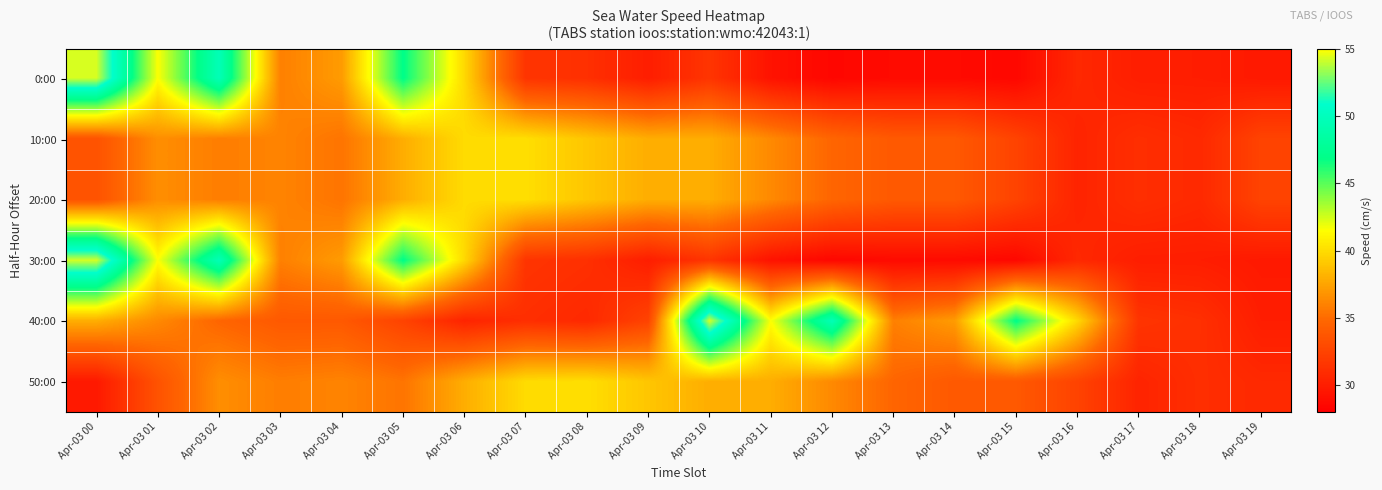

Reading left to right, what are all the values shown in this chart?

0:00: Apr-03 00=54.3	Apr-03 01=41.6	Apr-03 02=49.7	Apr-03 03=35.9	Apr-03 04=37.1	Apr-03 05=47.0	Apr-03 06=39.9	Apr-03 07=31.5	Apr-03 08=31.2	Apr-03 09=30.0	Apr-03 10=31.5	Apr-03 11=29.3	Apr-03 12=28.5	Apr-03 13=28.8	Apr-03 14=28.8	Apr-03 15=28.6	Apr-03 16=30.7	Apr-03 17=30.0	Apr-03 18=30.0	Apr-03 19=29.7
10:00: Apr-03 00=33.5	Apr-03 01=36.5	Apr-03 02=35.8	Apr-03 03=36.1	Apr-03 04=35.4	Apr-03 05=37.9	Apr-03 06=40.0	Apr-03 07=40.1	Apr-03 08=39.0	Apr-03 09=37.9	Apr-03 10=37.9	Apr-03 11=36.3	Apr-03 12=34.7	Apr-03 13=33.9	Apr-03 14=33.9	Apr-03 15=32.5	Apr-03 16=30.4	Apr-03 17=31.1	Apr-03 18=30.8	Apr-03 19=32.5
20:00: Apr-03 00=33.5	Apr-03 01=36.5	Apr-03 02=35.8	Apr-03 03=36.1	Apr-03 04=35.4	Apr-03 05=37.9	Apr-03 06=40.0	Apr-03 07=40.1	Apr-03 08=39.0	Apr-03 09=37.9	Apr-03 10=37.9	Apr-03 11=36.3	Apr-03 12=34.7	Apr-03 13=33.9	Apr-03 14=33.9	Apr-03 15=32.5	Apr-03 16=30.4	Apr-03 17=31.1	Apr-03 18=30.8	Apr-03 19=32.5
30:00: Apr-03 00=54.3	Apr-03 01=41.6	Apr-03 02=49.7	Apr-03 03=35.9	Apr-03 04=37.1	Apr-03 05=47.0	Apr-03 06=39.9	Apr-03 07=31.5	Apr-03 08=31.2	Apr-03 09=30.0	Apr-03 10=31.5	Apr-03 11=29.3	Apr-03 12=28.5	Apr-03 13=28.8	Apr-03 14=28.8	Apr-03 15=28.6	Apr-03 16=30.7	Apr-03 17=30.0	Apr-03 18=30.0	Apr-03 19=29.7
40:00: Apr-03 00=37.9	Apr-03 01=36.3	Apr-03 02=34.7	Apr-03 03=33.9	Apr-03 04=33.9	Apr-03 05=32.5	Apr-03 06=30.4	Apr-03 07=31.1	Apr-03 08=30.8	Apr-03 09=32.5	Apr-03 10=54.3	Apr-03 11=41.6	Apr-03 12=49.7	Apr-03 13=35.9	Apr-03 14=37.1	Apr-03 15=47.0	Apr-03 16=39.9	Apr-03 17=31.5	Apr-03 18=31.2	Apr-03 19=30.0
50:00: Apr-03 00=29.7	Apr-03 01=33.5	Apr-03 02=36.5	Apr-03 03=35.8	Apr-03 04=36.1	Apr-03 05=35.4	Apr-03 06=37.9	Apr-03 07=40.0	Apr-03 08=40.1	Apr-03 09=39.0	Apr-03 10=37.9	Apr-03 11=37.9	Apr-03 12=36.3	Apr-03 13=34.7	Apr-03 14=33.9	Apr-03 15=33.9	Apr-03 16=32.5	Apr-03 17=30.4	Apr-03 18=31.1	Apr-03 19=30.8